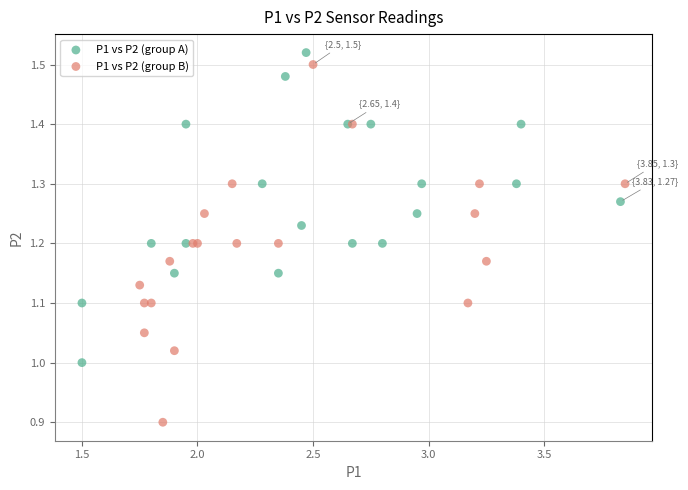

What are all the series names shown in the legend?

P1 vs P2 (group A), P1 vs P2 (group B)